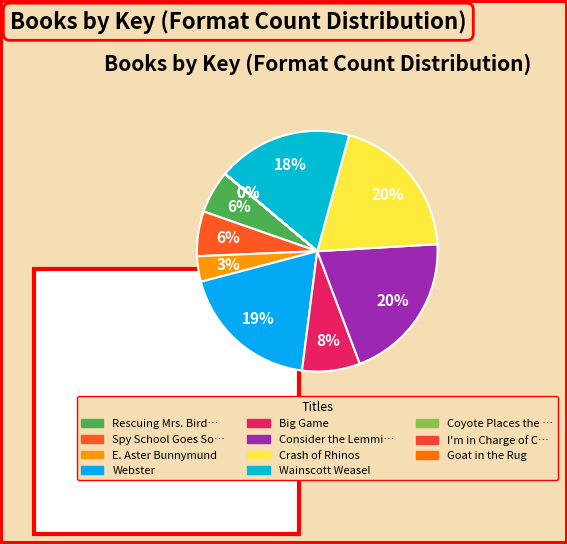

How many slices are in this pie chart?

11